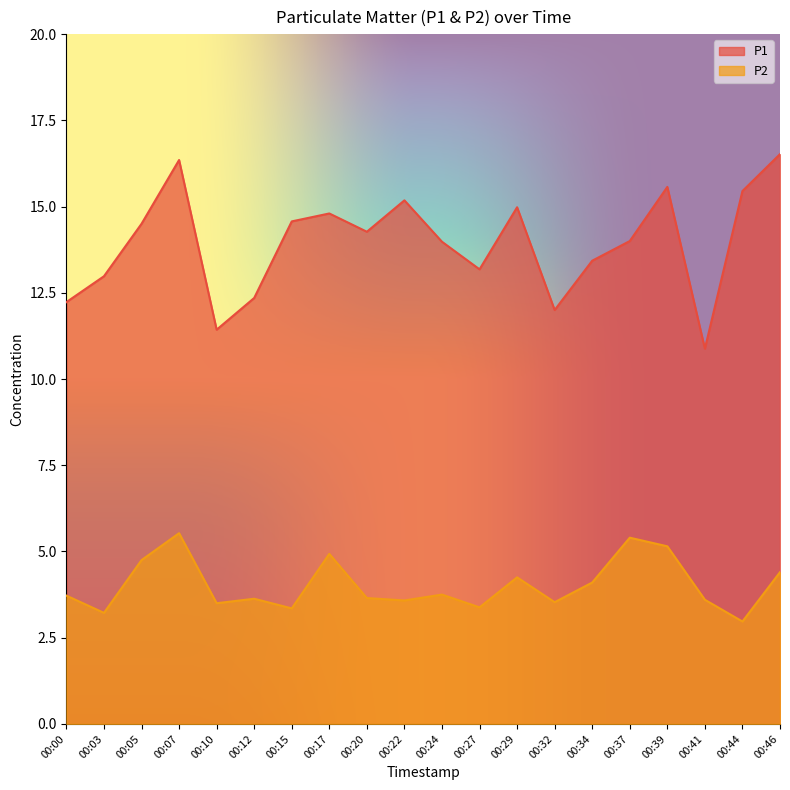

True or false: P2 has more than 2 points higher than both neighbors.

True